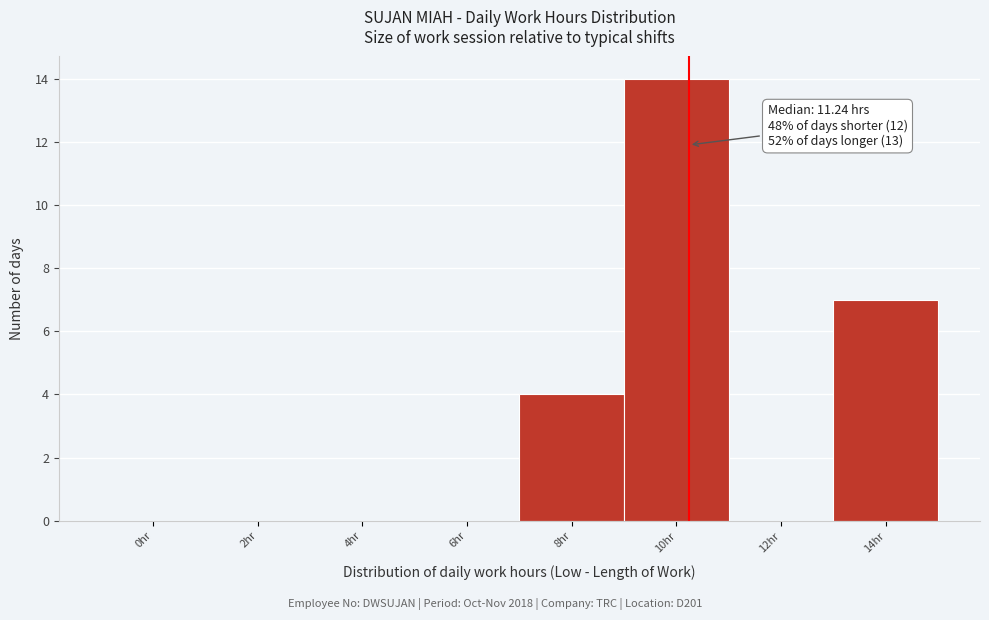

Reading left to right, transcribe all the data shown in this chart.

0hr=0	2hr=0	4hr=0	6hr=0	8hr=4	10hr=14	12hr=0	14hr=7